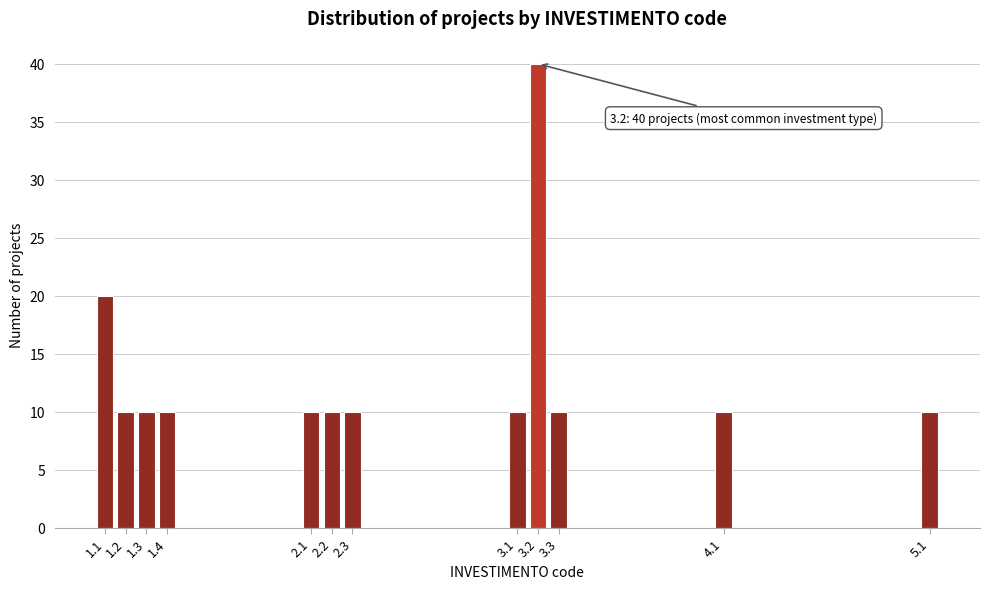

Reading right to left, what are all the values shown in this chart?

5.1=10	4.1=10	3.3=10	3.2=40	3.1=10	2.3=10	2.2=10	2.1=10	1.4=10	1.3=10	1.2=10	1.1=20